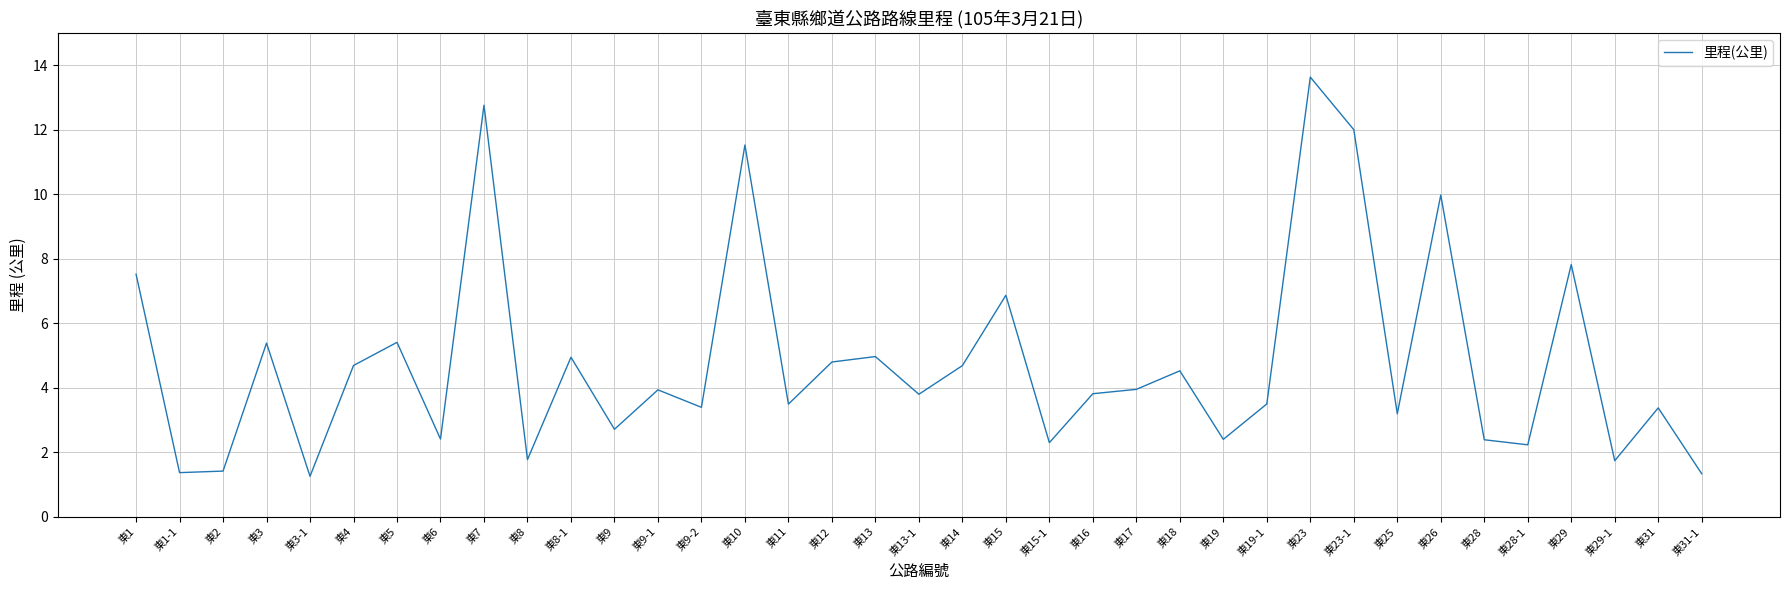

Is it true that the value at 東29 is 7.8?

True